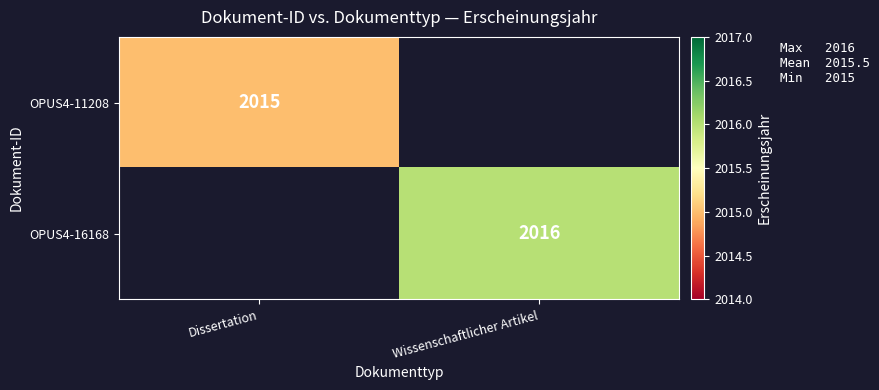

Count the number of categories in the chart.

2